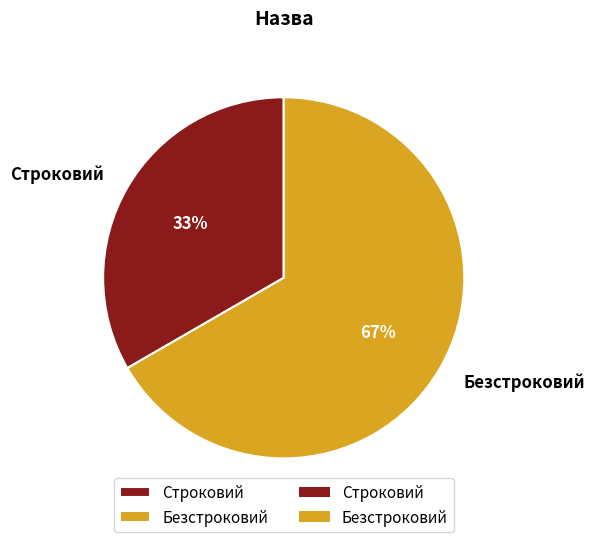

Combined, do Безстроковий and Строковий account for over 50%?

Yes